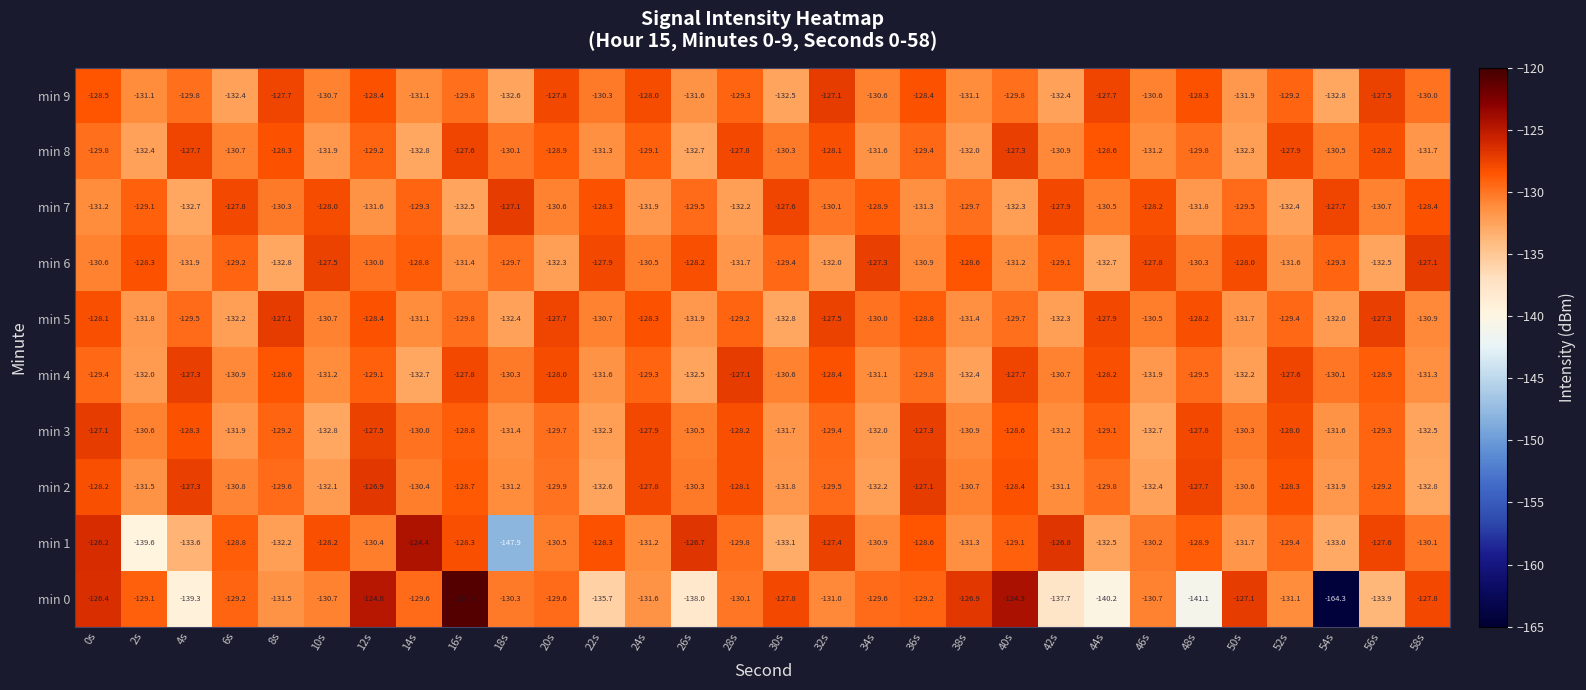

What is the minimum value shown in the chart?

-164.3